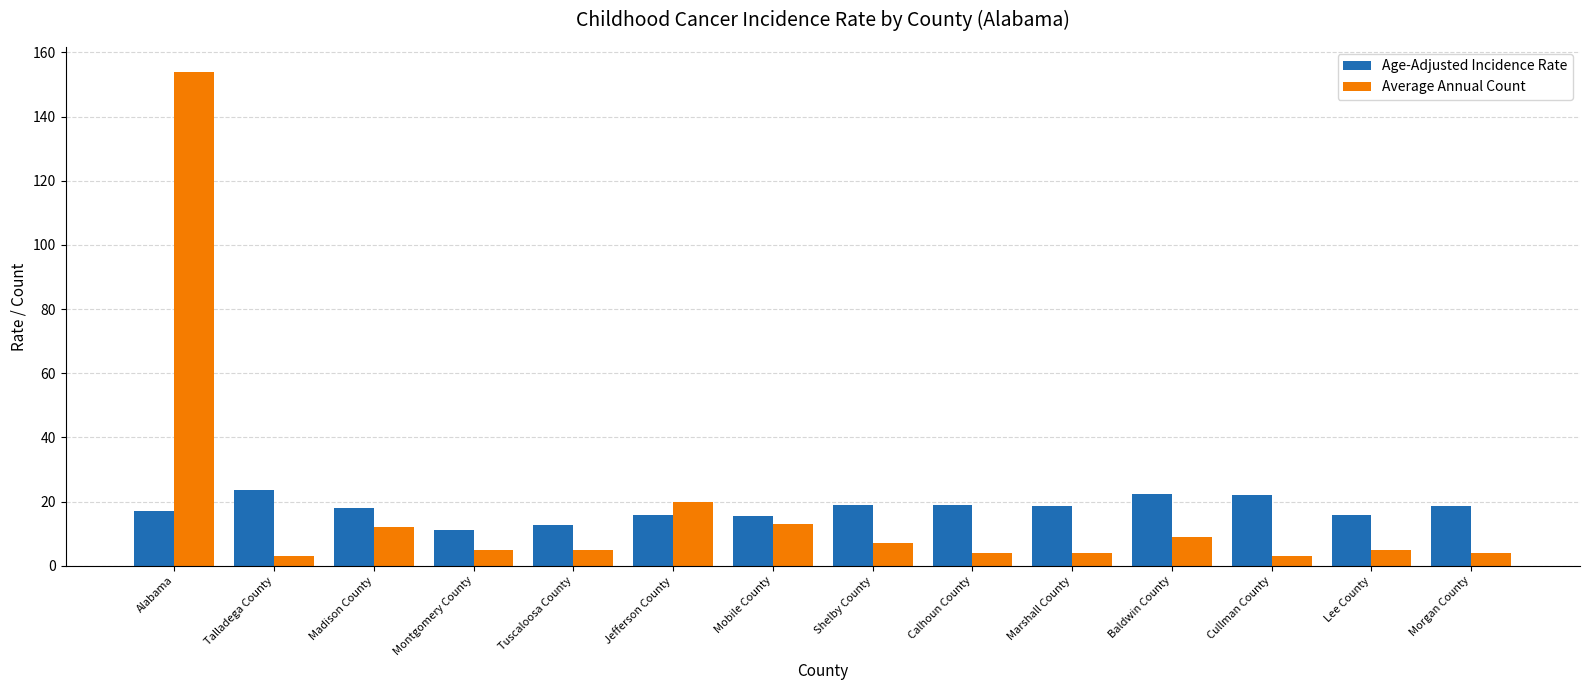

Rank the series at Lee County from lowest to highest value.

Average Annual Count, Age-Adjusted Incidence Rate